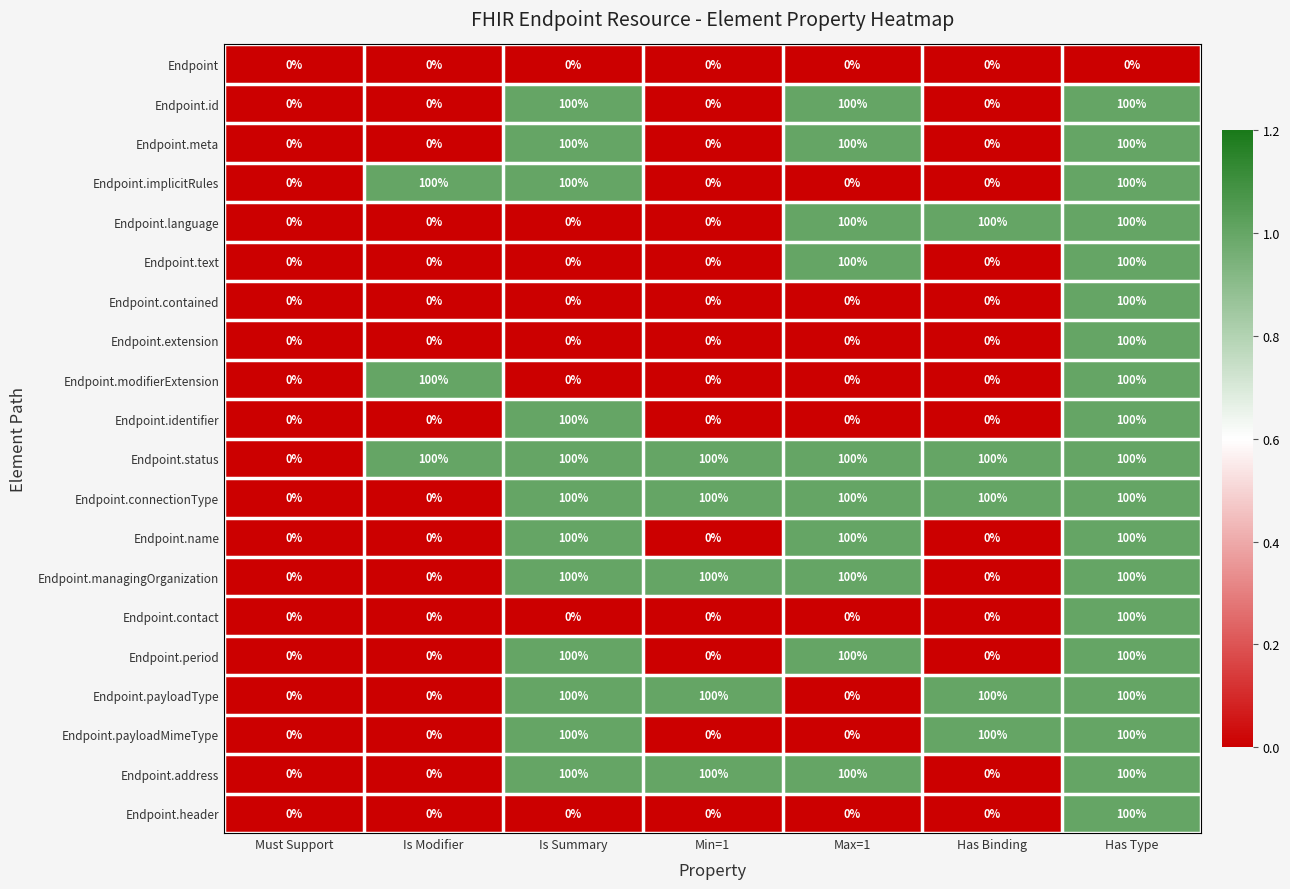

What is the spread (max minus min) of values at Has Type?

100